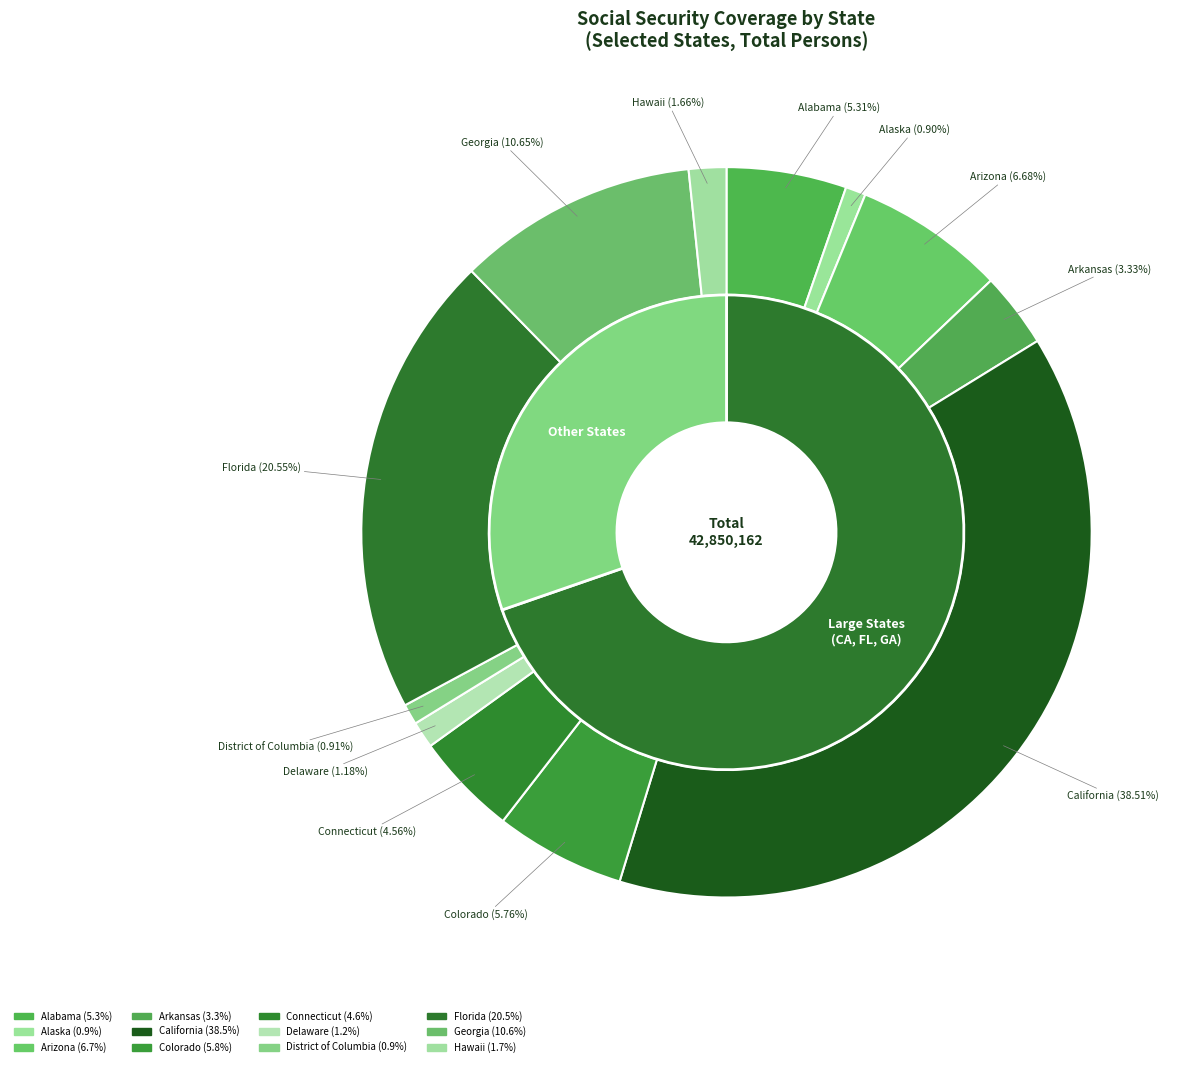

Rank the categories by value from lowest to highest.

Alaska, District of Columbia, Delaware, Hawaii, Arkansas, Connecticut, Alabama, Colorado, Arizona, Georgia, Florida, California